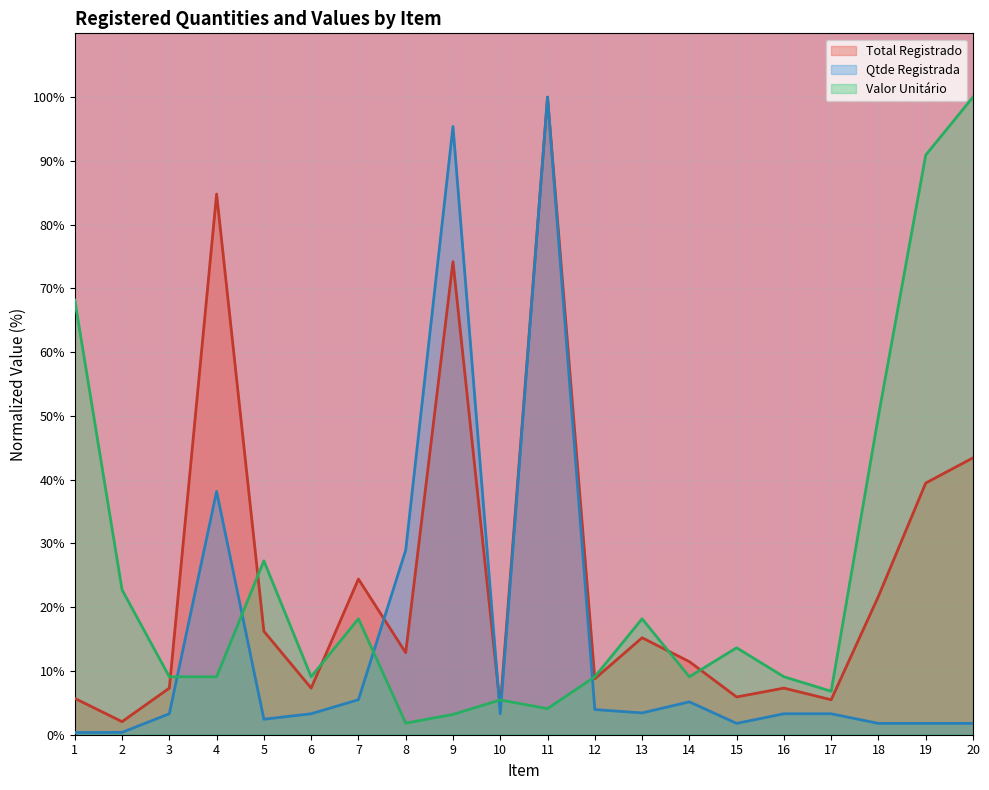

Is the value of Qtde Registrada at 10 greater than the value of Valor Unitário at 16?

No